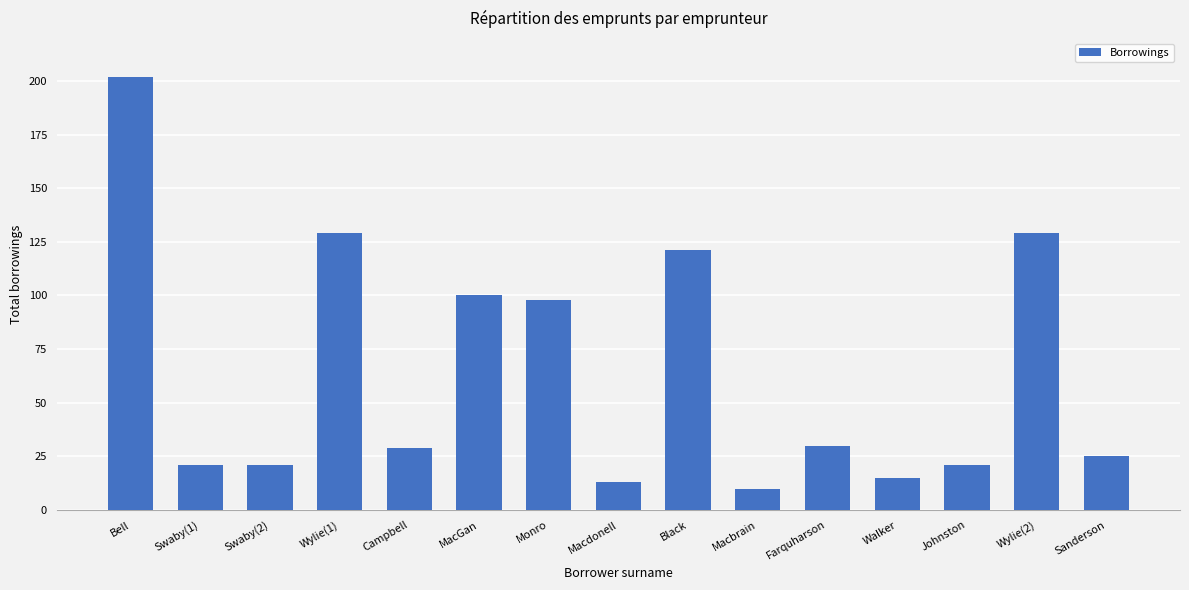

The value at Campbell is 29. True or false?

True